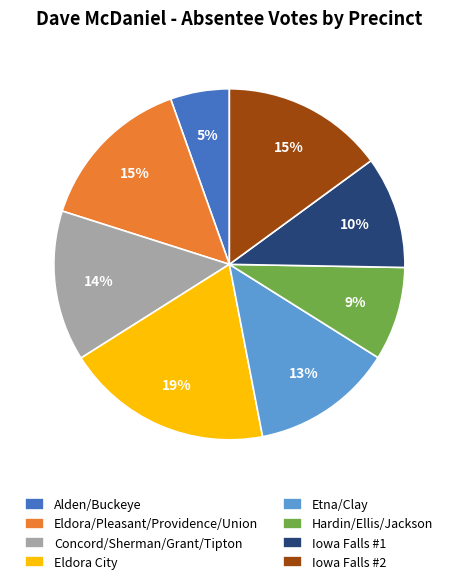

To the nearest percent, what portion does Concord/Sherman/Grant/Tipton represent?

14%